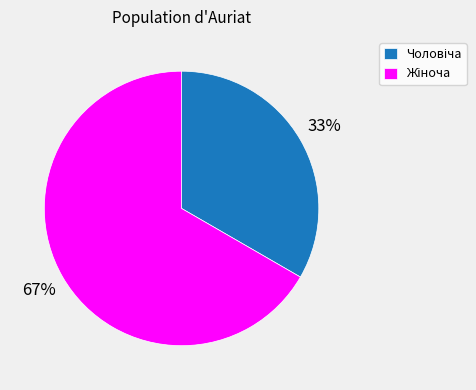

Does any single category account for the majority?

Yes